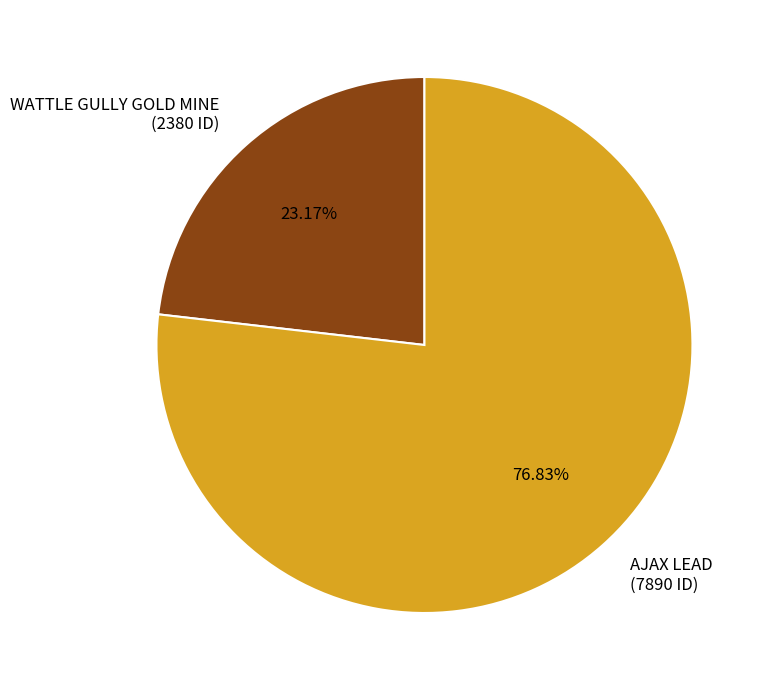

Approximately how many times larger is the value at WATTLE GULLY GOLD MINE (2380 ID) compared to AJAX LEAD (7890 ID)?

0.3